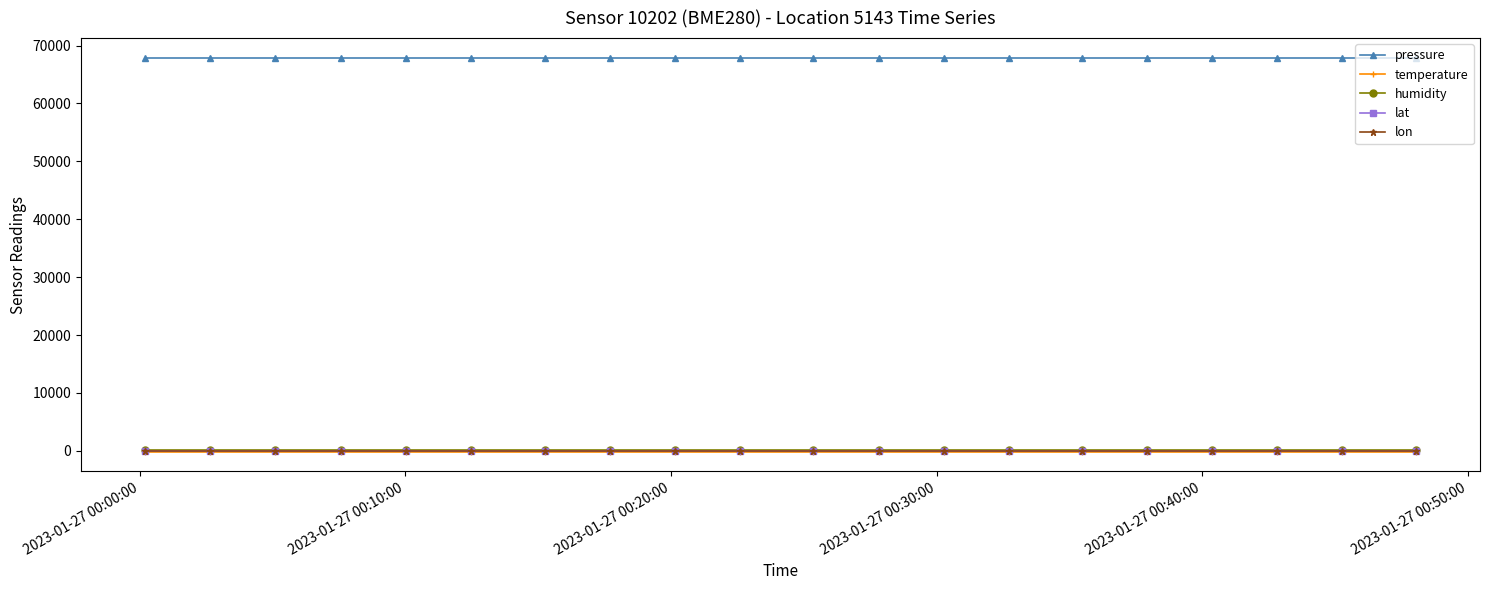

What is the value of the pressure point at the 10th from the left?

67896.0